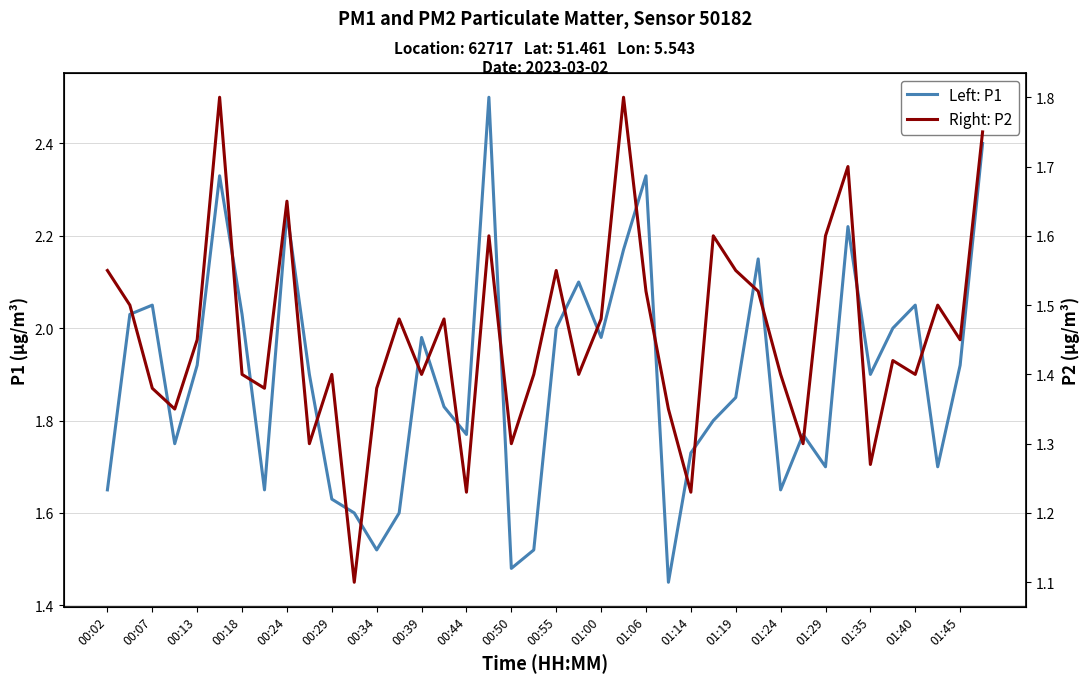

True or false: Left: P1 has more than 0 interior local peaks.

True